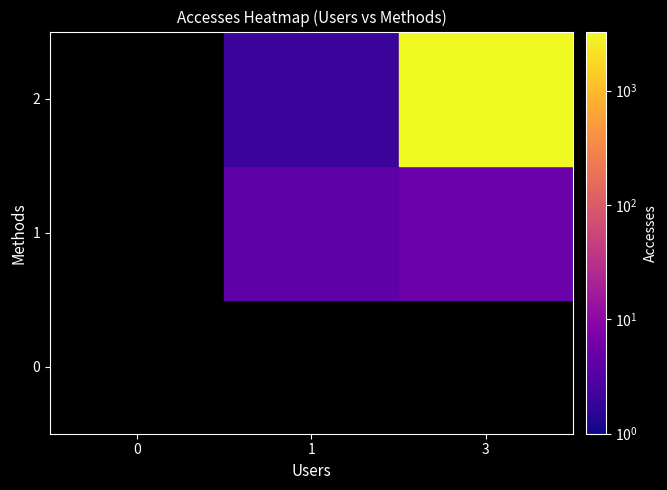

The value of 0 at 3 is 0. True or false?

True